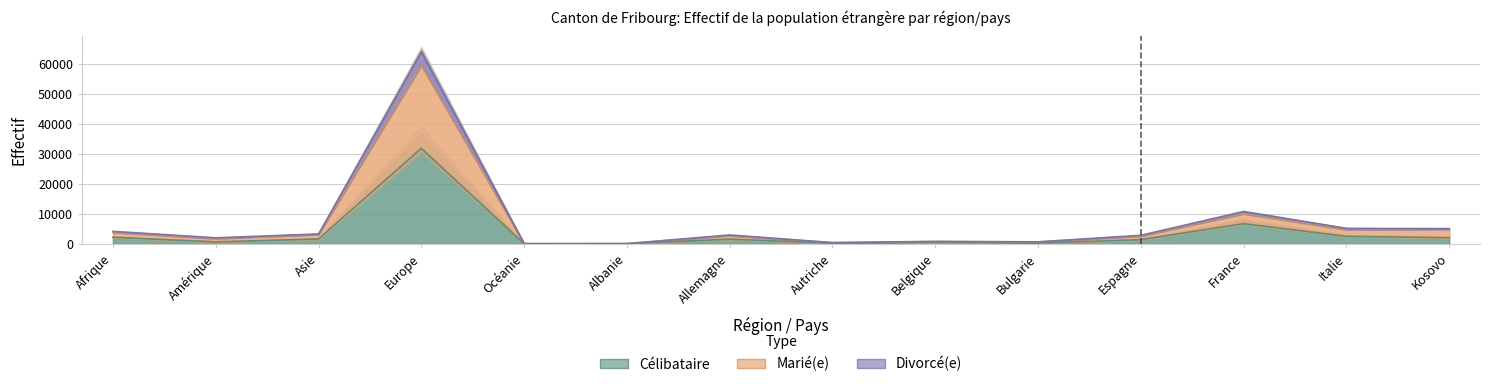

At Belgique, list the series in order from smallest to largest.

Célibataire, Marié(e), Divorcé(e)